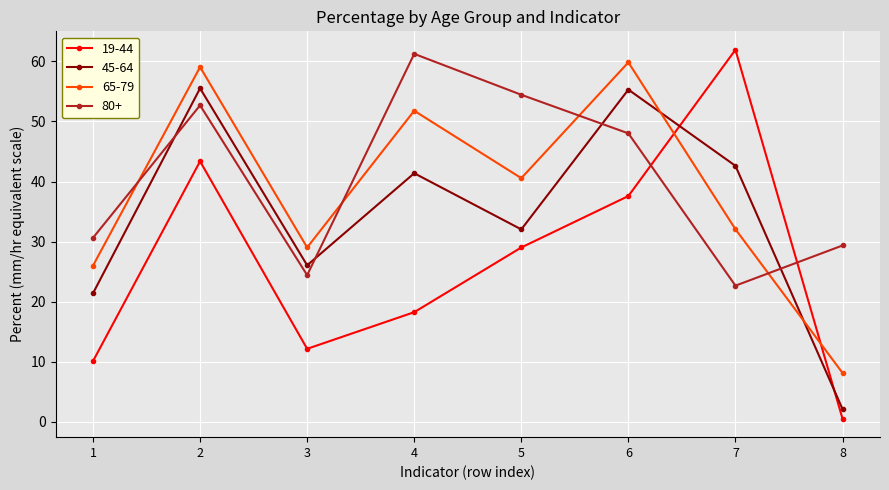

Is it true that 19-44 equals 75.8 at 2?

False